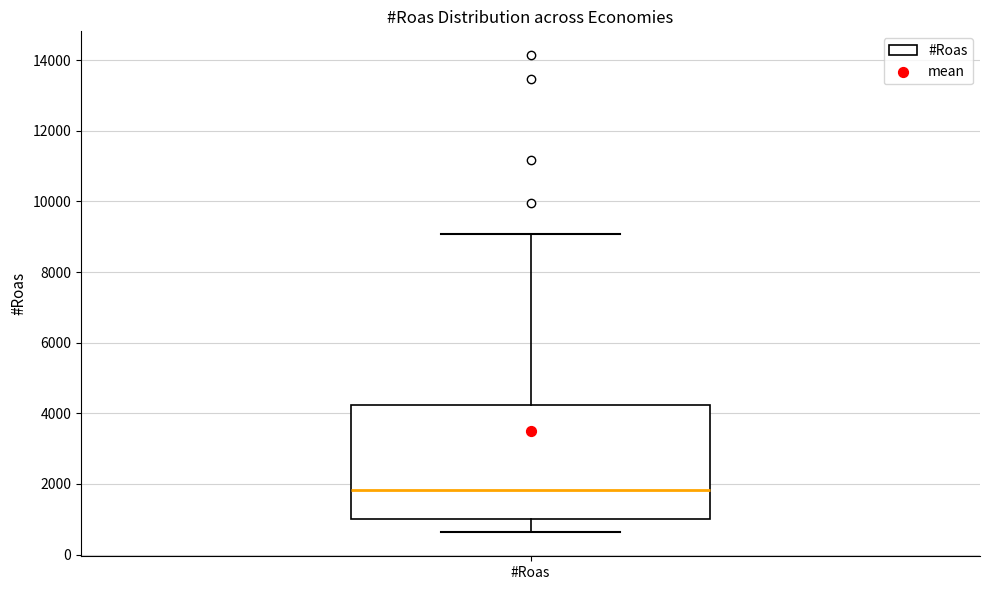

Transcribe this box plot: give where the median line is, the range the box spans, and where the two whiskers end, as read against the y-axis. The values are not printed on the chart, so give them approximately, as read against the axis.

median 1800, box 1000 to 4200, whiskers 600 to 9000